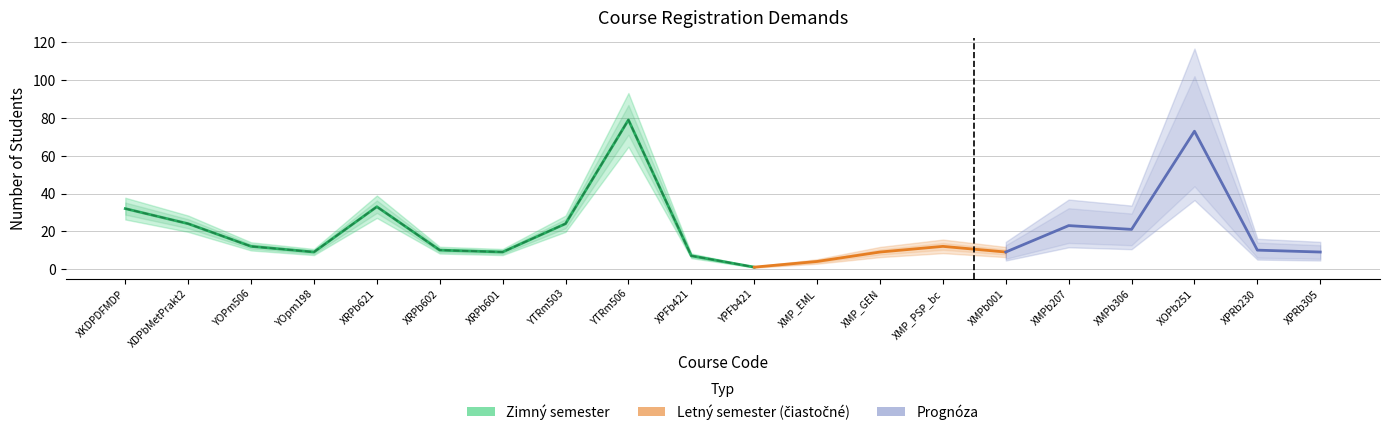

Where is the first local minimum for suma študentov s evidovanou požiadavkou?

YOpm198